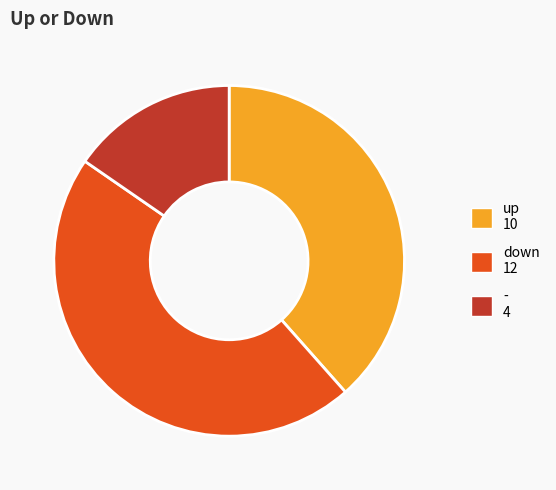

Between up 10 and - 4, which is larger?

up 10